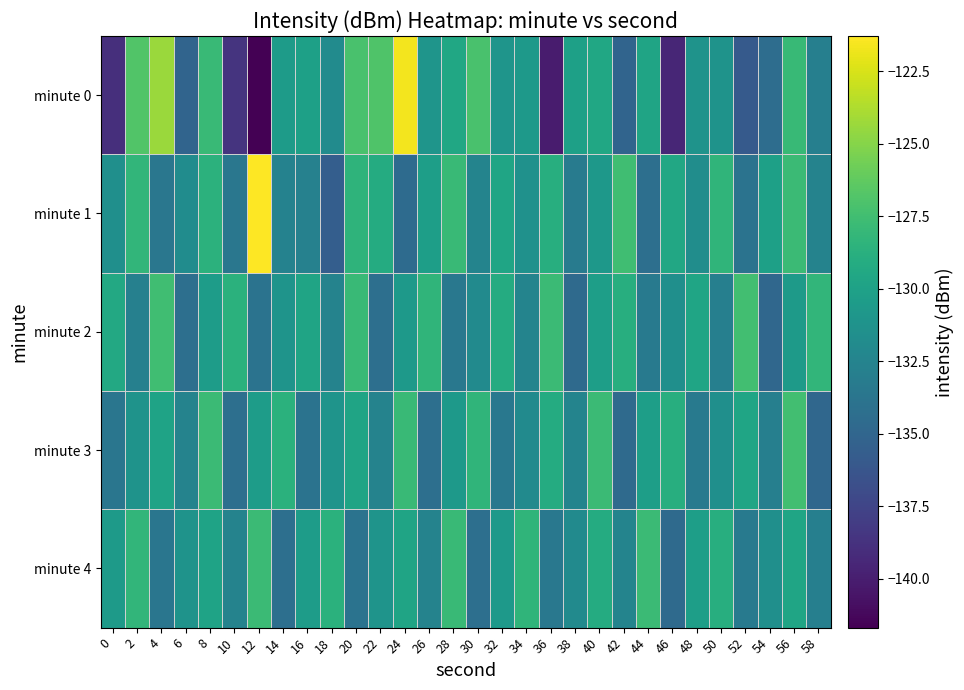

What is the spread (max minus min) of values at 16?

4.1